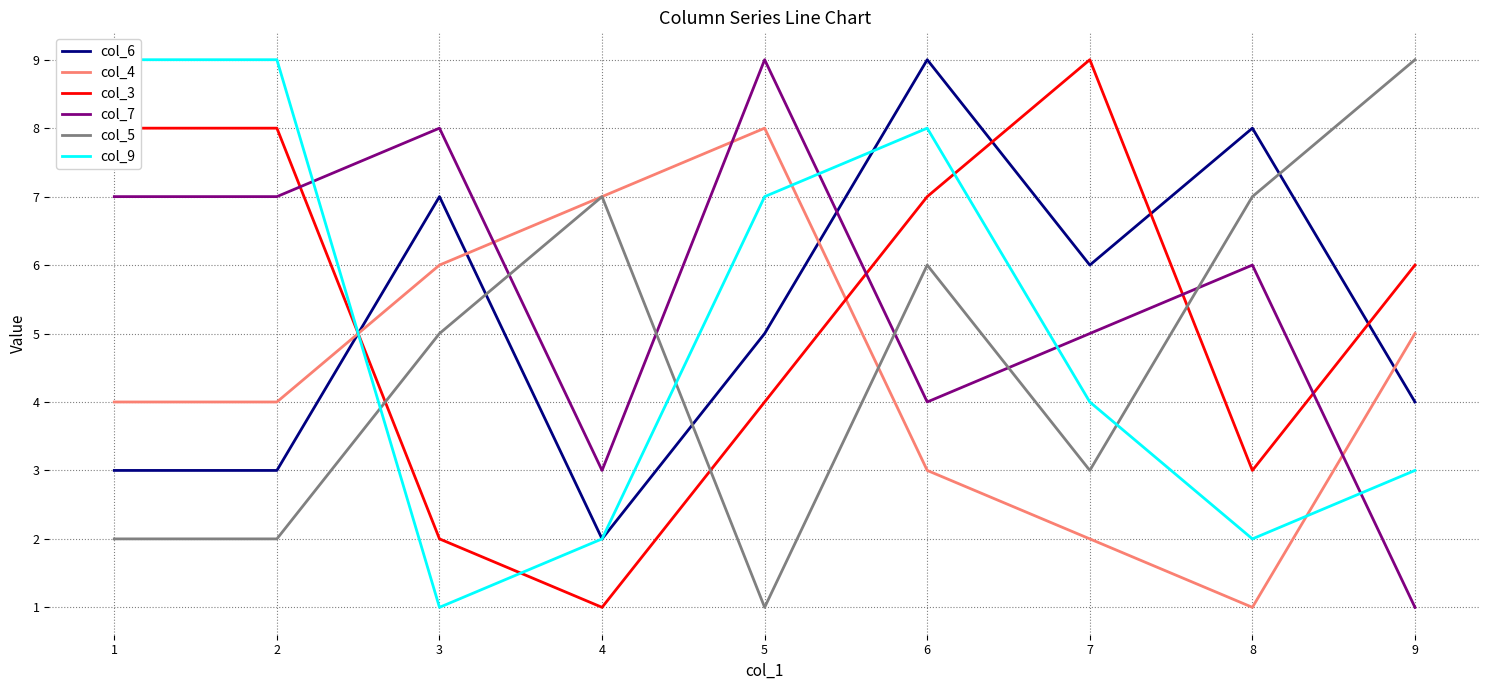

At which label is col_3 closest to 5?

5